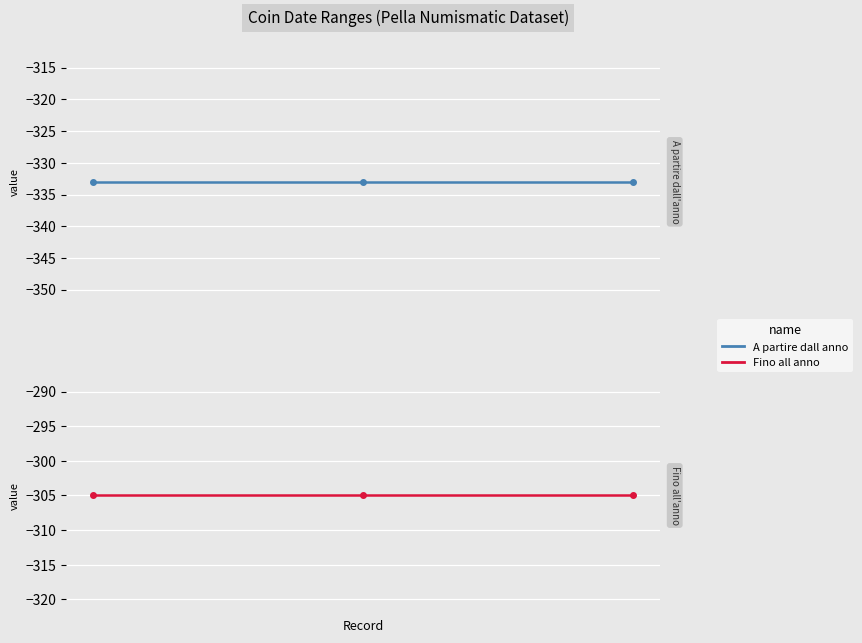

What value does the Fino all anno series have at 2?

-305